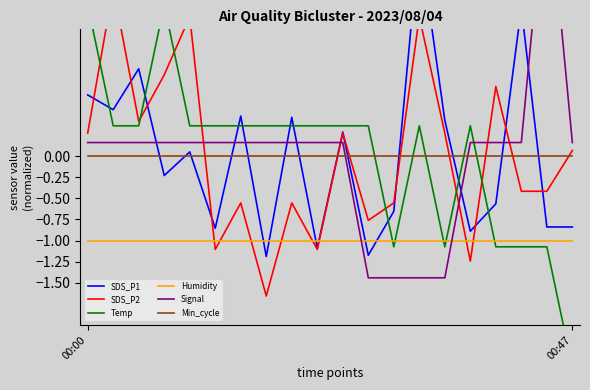

Which series changed the most between 3 and 12?

Temp